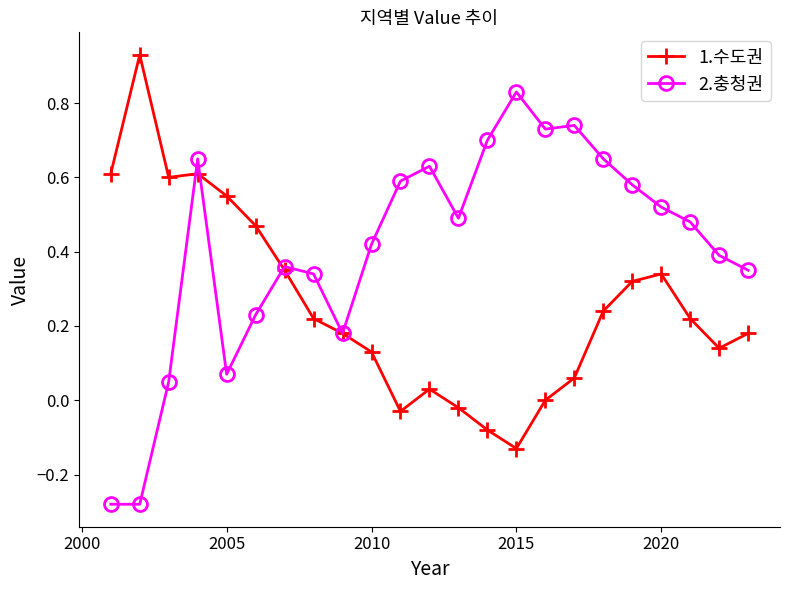

List the series in order of their overall mean, lowest first.

1.수도권, 2.충청권